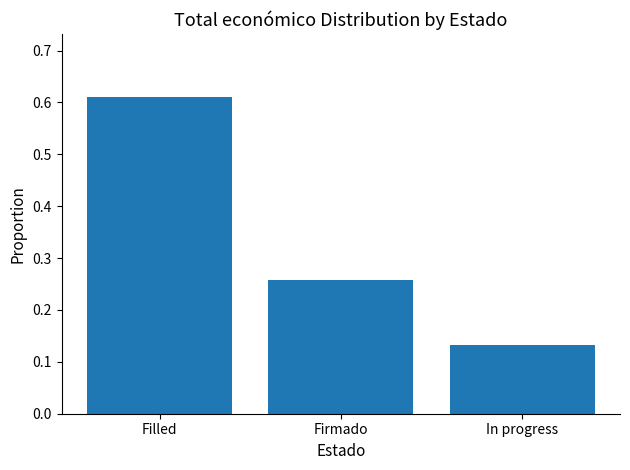

List the labels in order of value, largest first.

Filled, Firmado, In progress